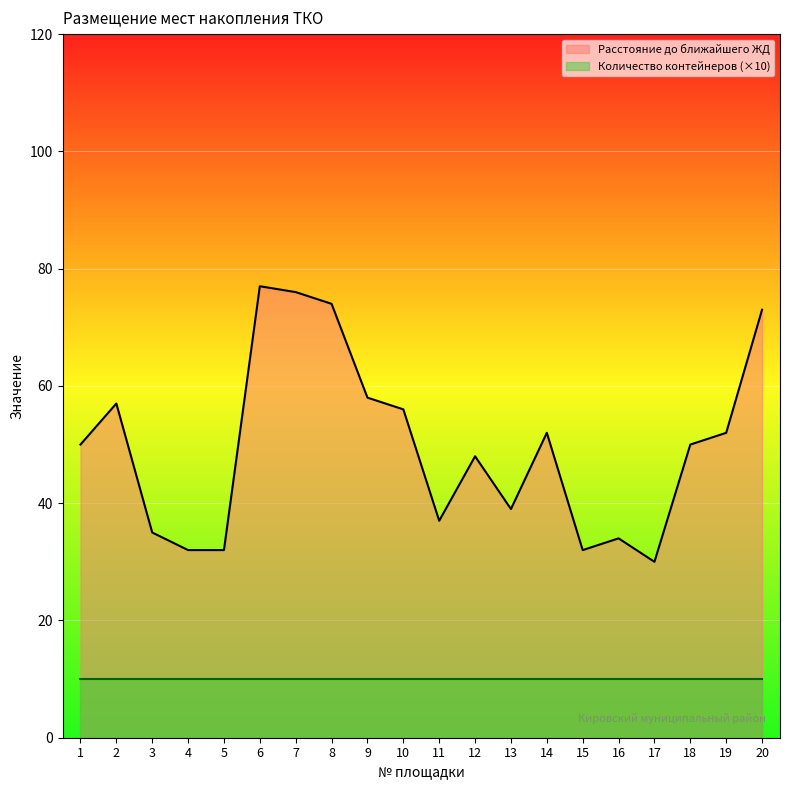

What is the sum of all values?

994